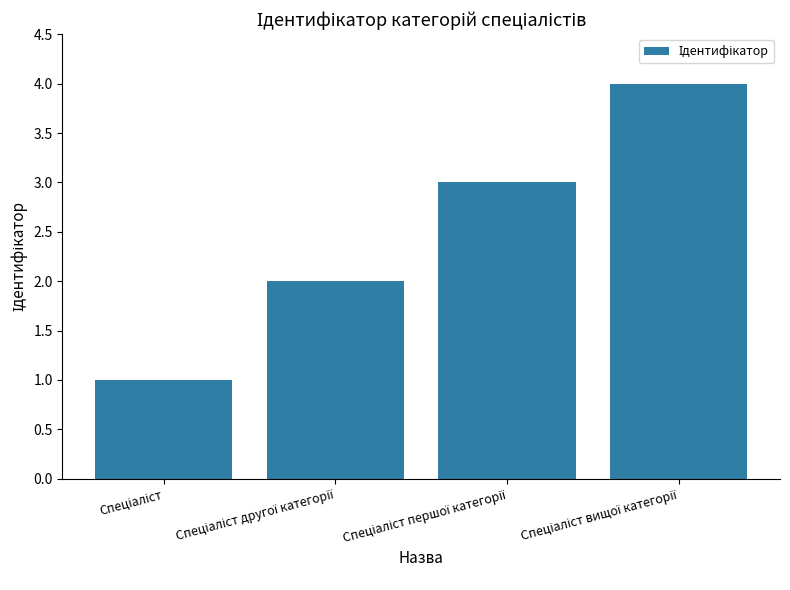

What is the sum of all values?

10